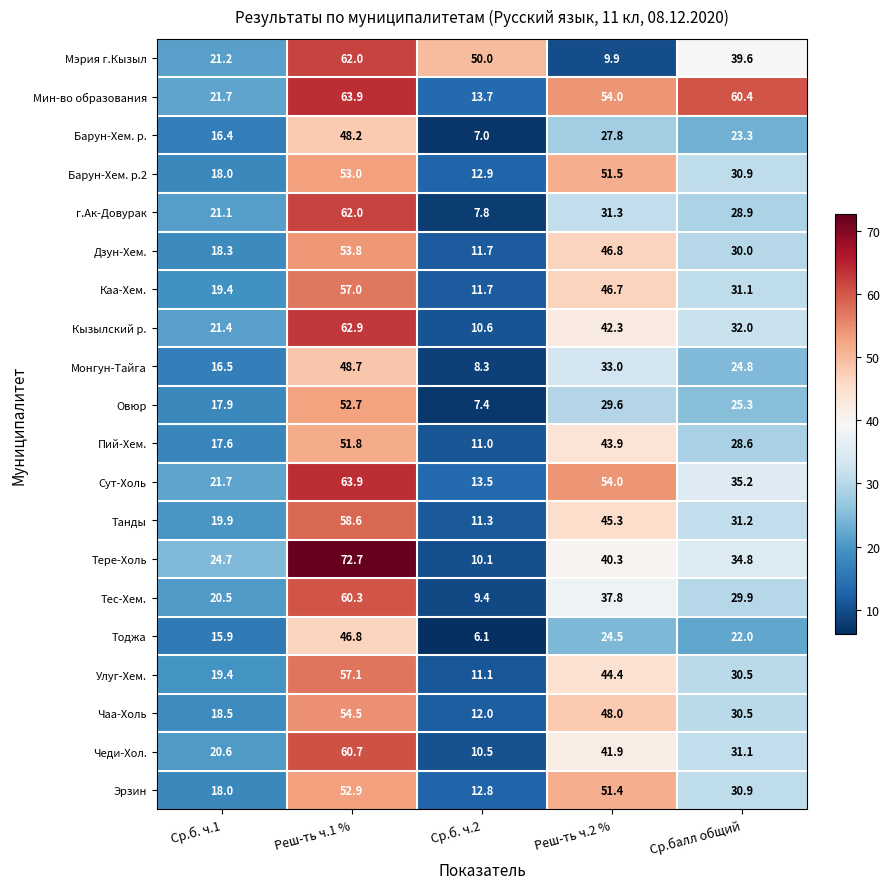

Is it true that Тес-Хем. equals 29.9 at Ср.балл общий?

True